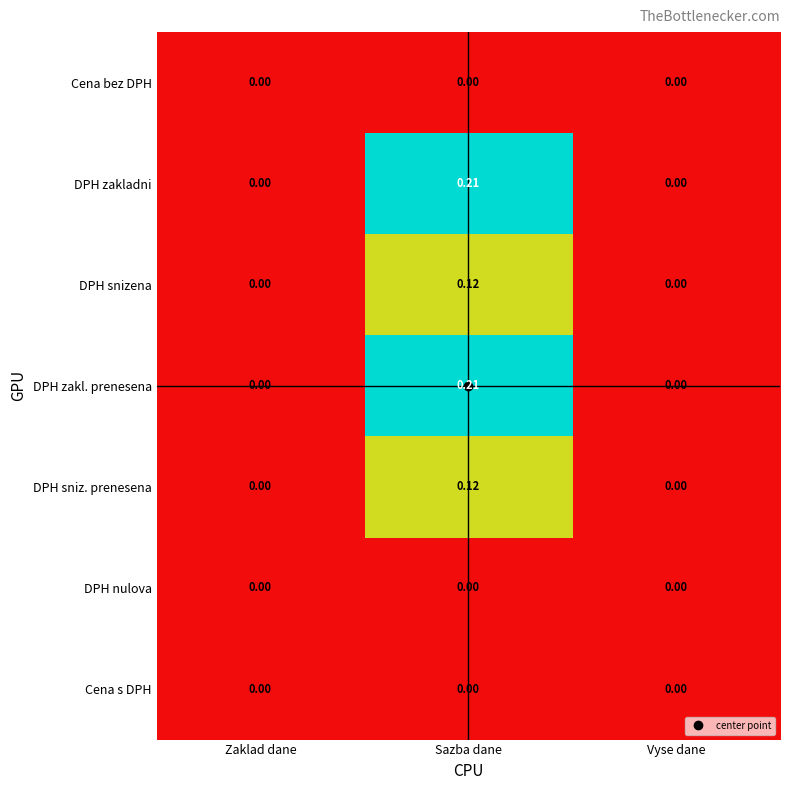

At which category is the sum across all series the highest?

Sazba dane